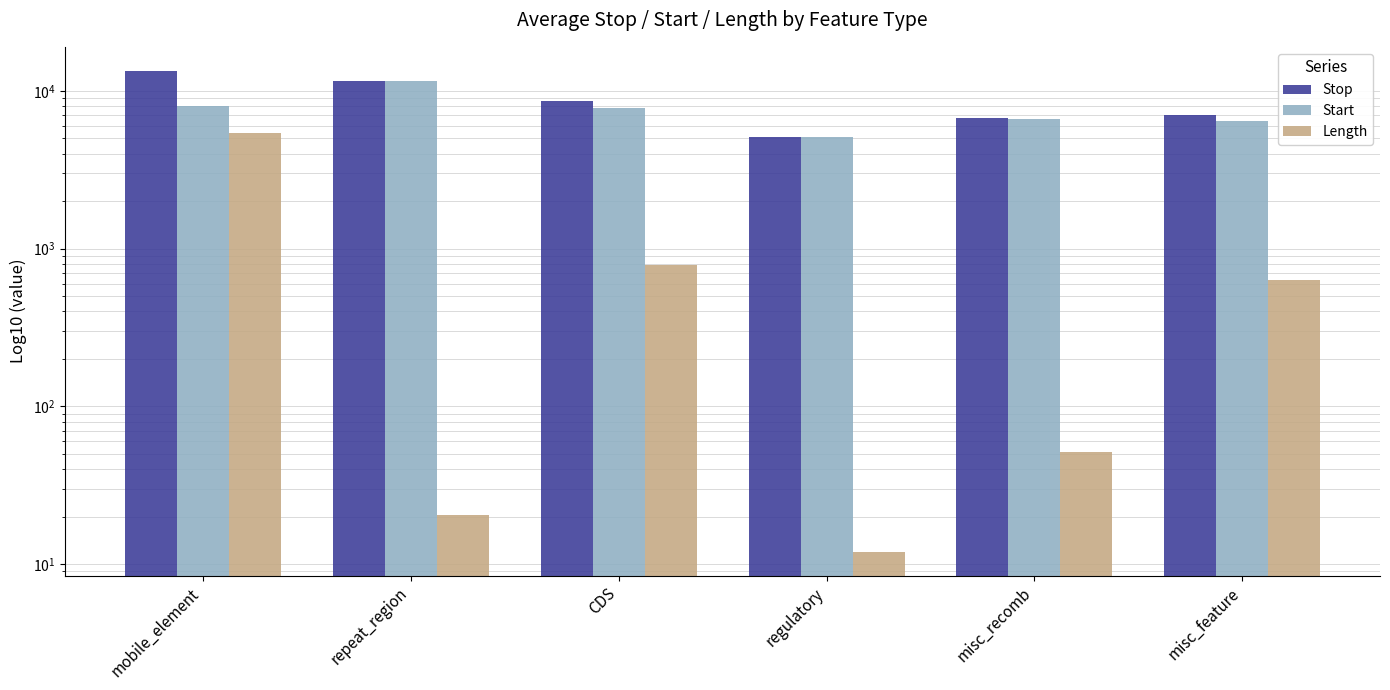

Between misc_recomb and repeat_region, which is larger?

repeat_region